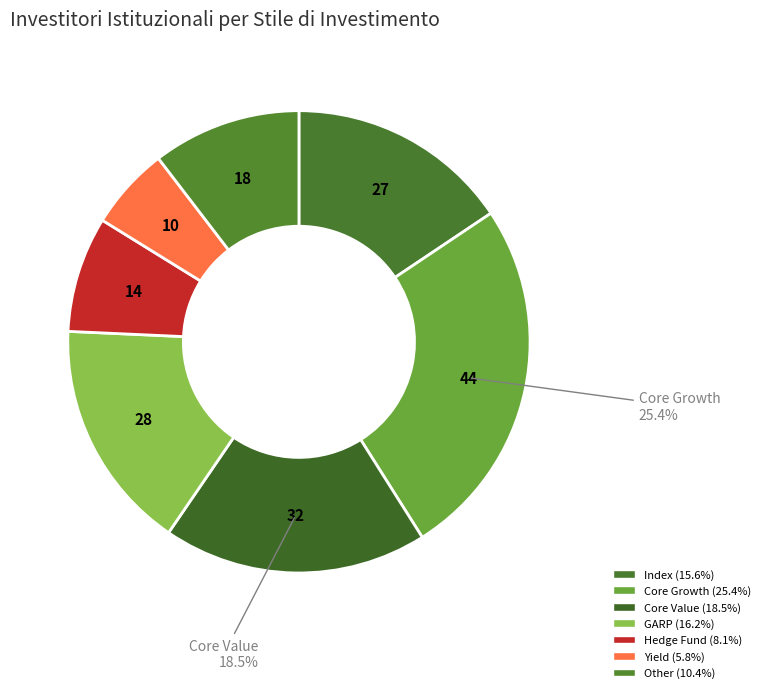

What is the ratio of the value at Index to the value at Core Value?

0.8